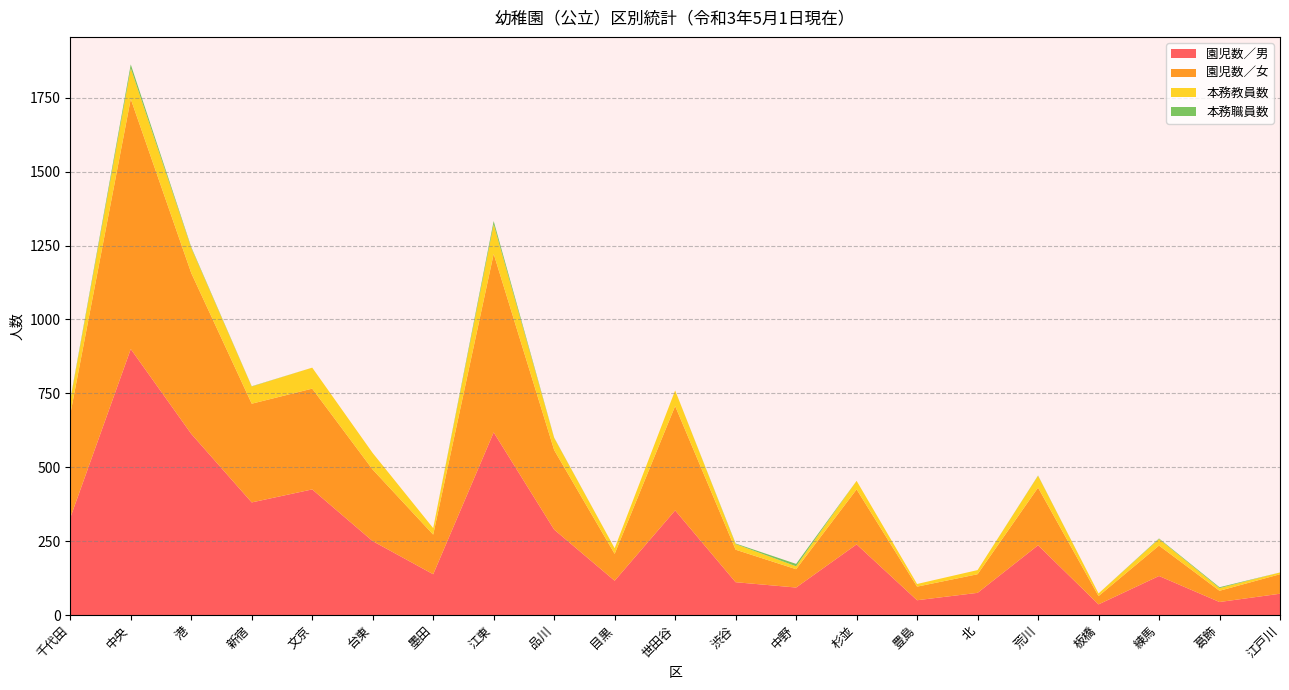

Reading left to right, transcribe all the data shown in this chart.

園児数／男: 千代田=329	中央=900	港=613	新宿=381	文京=425	台東=250	墨田=138	江東=618	品川=289	目黒=116	世田谷=354	渋谷=111	中野=93	杉並=239	豊島=50	北=75	荒川=236	板橋=36	練馬=132	葛飾=44	江戸川=72
園児数／女: 千代田=350	中央=846	港=544	新宿=334	文京=341	台東=242	墨田=134	江東=604	品川=269	目黒=91	世田谷=353	渋谷=110	中野=62	杉並=186	豊島=46	北=63	荒川=195	板橋=28	練馬=103	葛飾=38	江戸川=66
本務教員数: 千代田=47	中央=104	港=85	新宿=58	文京=71	台東=56	墨田=22	江東=100	品川=41	目黒=19	世田谷=53	渋谷=19	中野=10	杉並=29	豊島=9	北=14	荒川=40	板橋=9	練馬=22	葛飾=9	江戸川=6
本務職員数: 千代田=3	中央=13	港=3	新宿=1	文京=0	台東=0	墨田=0	江東=11	品川=1	目黒=0	世田谷=0	渋谷=2	中野=8	杉並=0	豊島=0	北=0	荒川=1	板橋=0	練馬=2	葛飾=3	江戸川=0